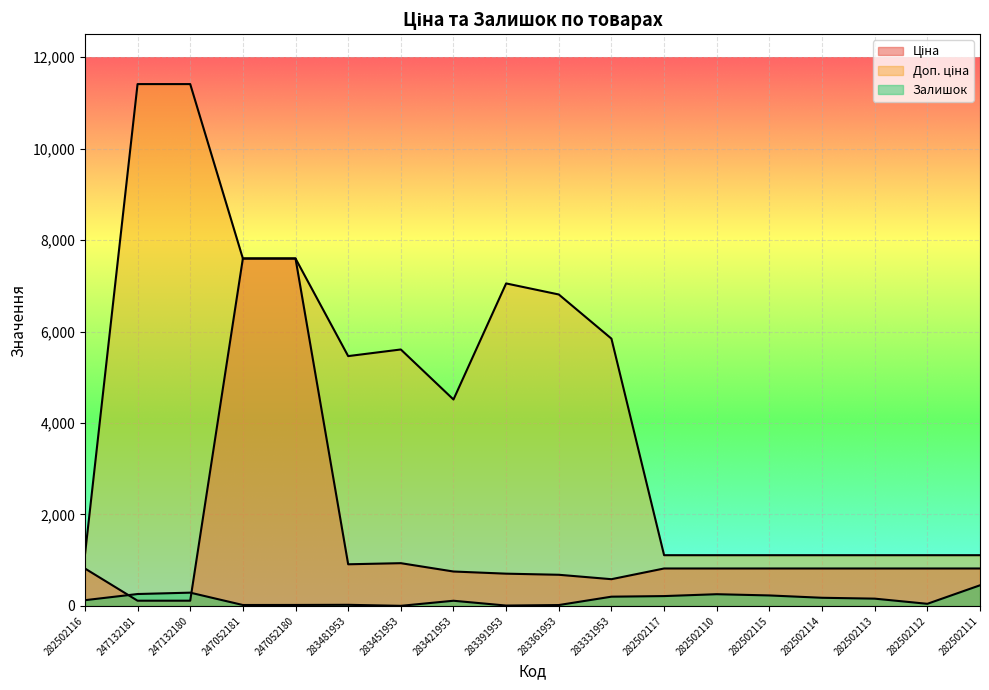

What is the label of the 15th point from the left?

282502114